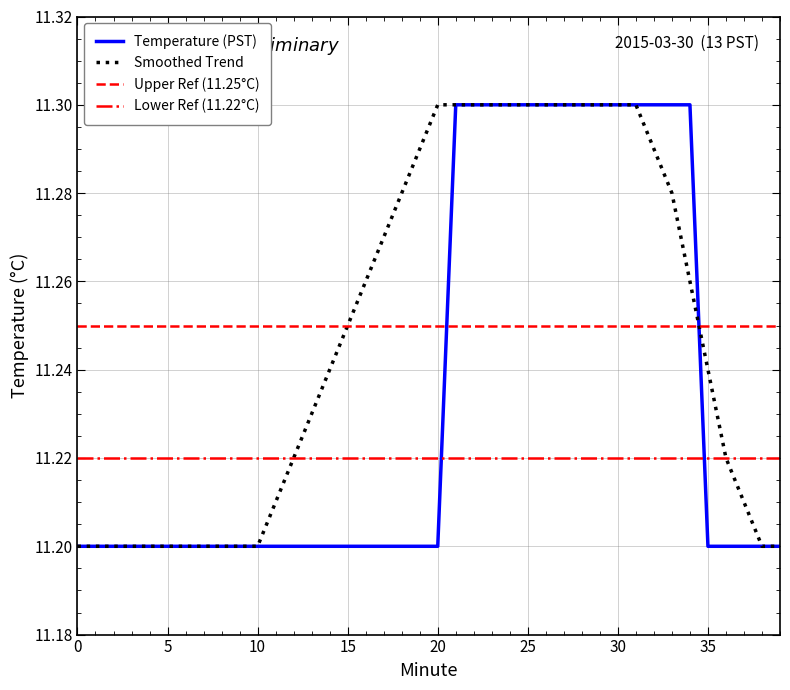

Reading right to left, list all the values displayed in this chart.

Temperature (PST): 39=11.2	38=11.2	37=11.2	36=11.2	35=11.2	34=11.3	33=11.3	32=11.3	31=11.3	30=11.3	29=11.3	28=11.3	27=11.3	26=11.3	25=11.3	24=11.3	23=11.3	22=11.3	21=11.3	20=11.2	19=11.2	18=11.2	17=11.2	16=11.2	15=11.2	14=11.2	13=11.2	12=11.2	11=11.2	10=11.2	9=11.2	8=11.2	7=11.2	6=11.2	5=11.2	4=11.2	3=11.2	2=11.2	1=11.2	0=11.2
Smoothed Trend: 39=11.2	38=11.2	37=11.2	36=11.2	35=11.2	34=11.3	33=11.3	32=11.3	31=11.3	30=11.3	29=11.3	28=11.3	27=11.3	26=11.3	25=11.3	24=11.3	23=11.3	22=11.3	21=11.3	20=11.3	19=11.3	18=11.3	17=11.3	16=11.3	15=11.2	14=11.2	13=11.2	12=11.2	11=11.2	10=11.2	9=11.2	8=11.2	7=11.2	6=11.2	5=11.2	4=11.2	3=11.2	2=11.2	1=11.2	0=11.2